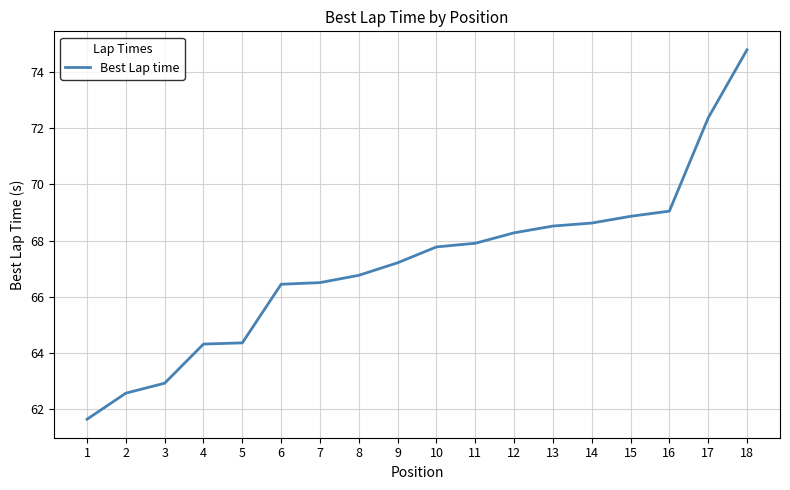

What is the difference between the maximum and minimum values?

13.2